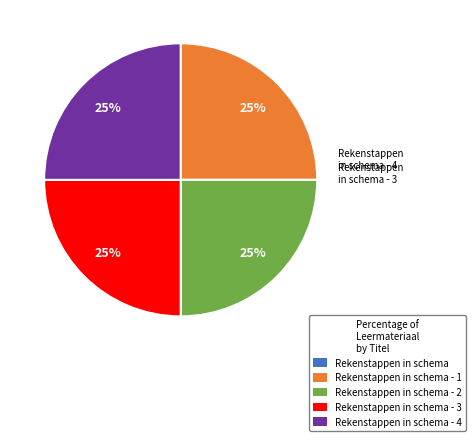

Is there a majority slice in this chart?

No